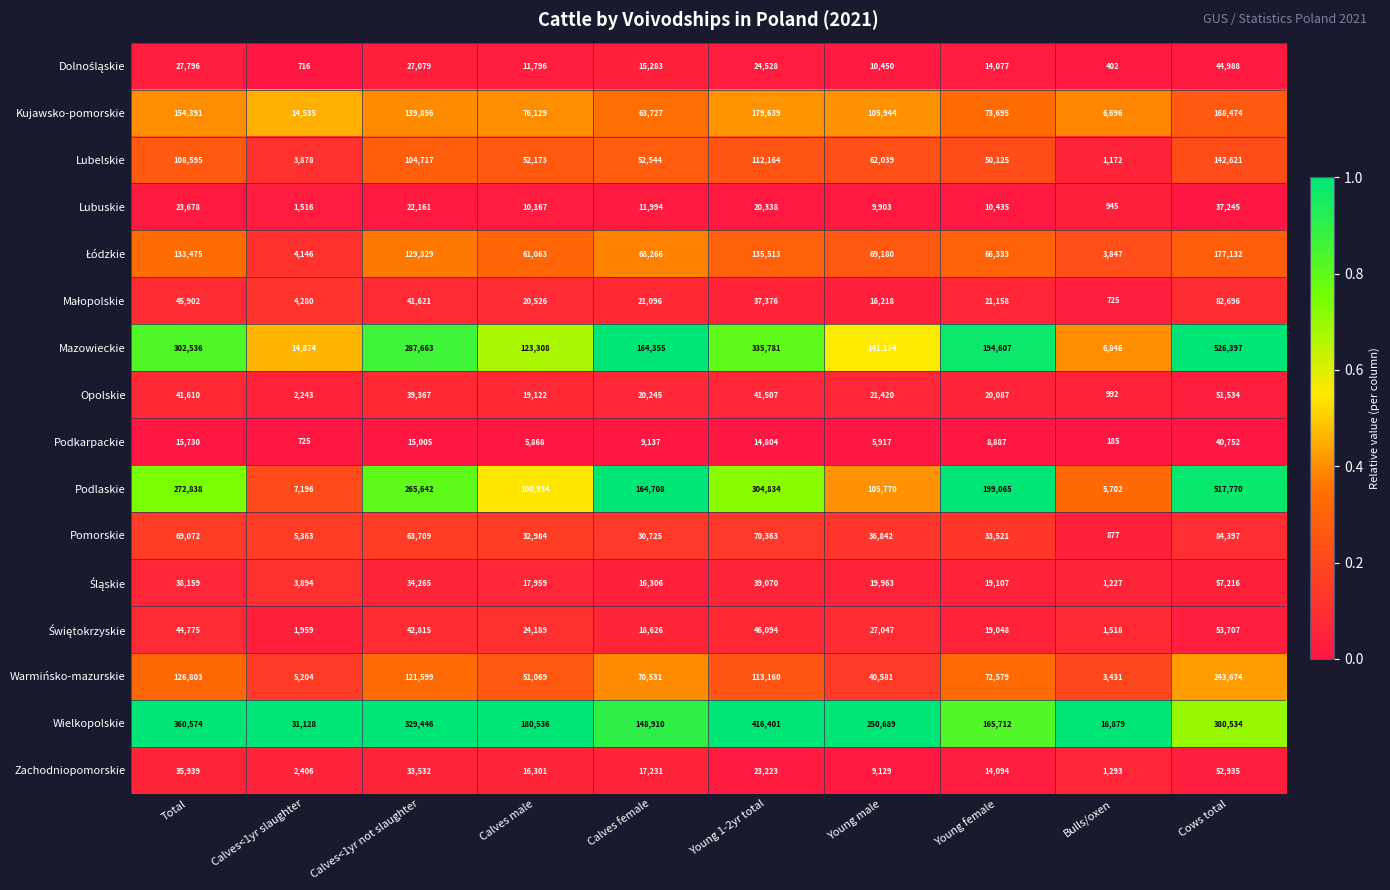

What is the total value across all series at Calves<1yr not slaughter?

1697806